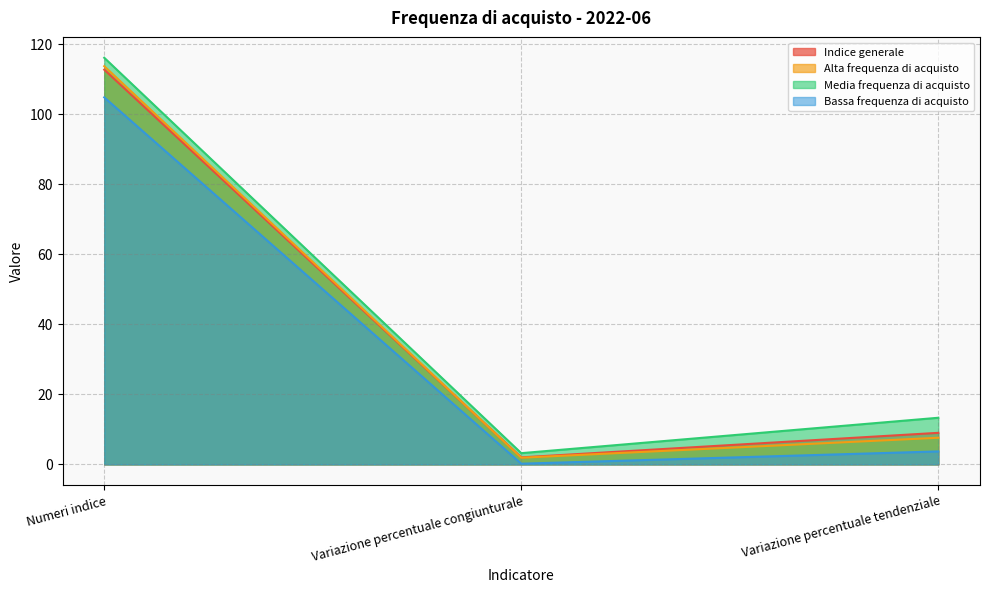

Which category has the highest value in the Alta frequenza di acquisto series?

Numeri indice